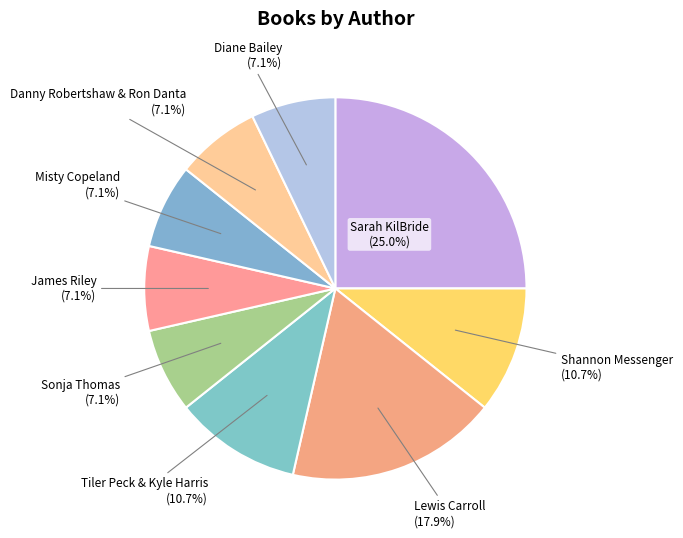

How many segments does this pie chart have?

9